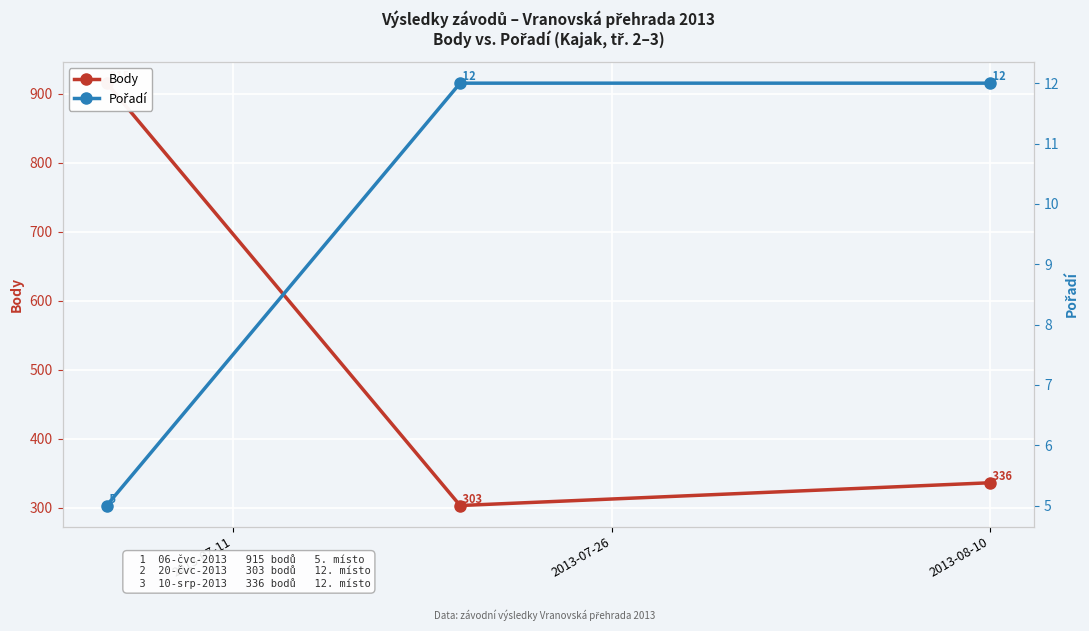

How many lines are shown in the chart?

2